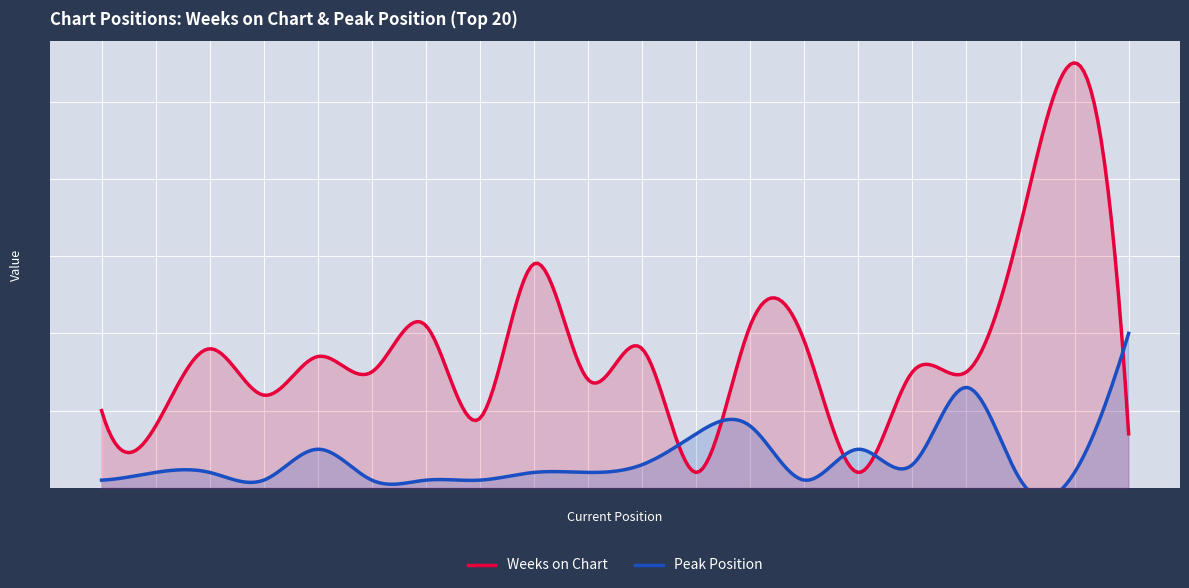

How many distinct data groups are displayed?

2